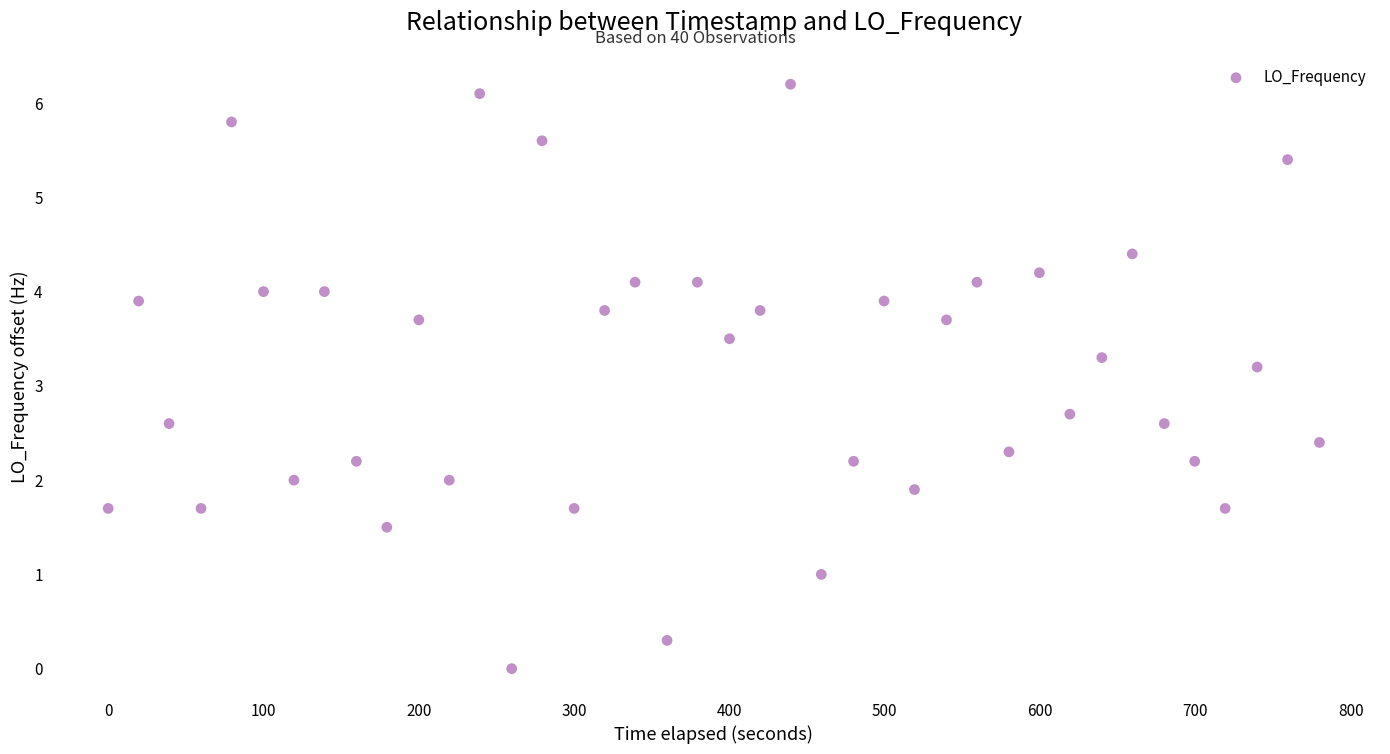

What is the range of Y values (max minus min)?

6.2